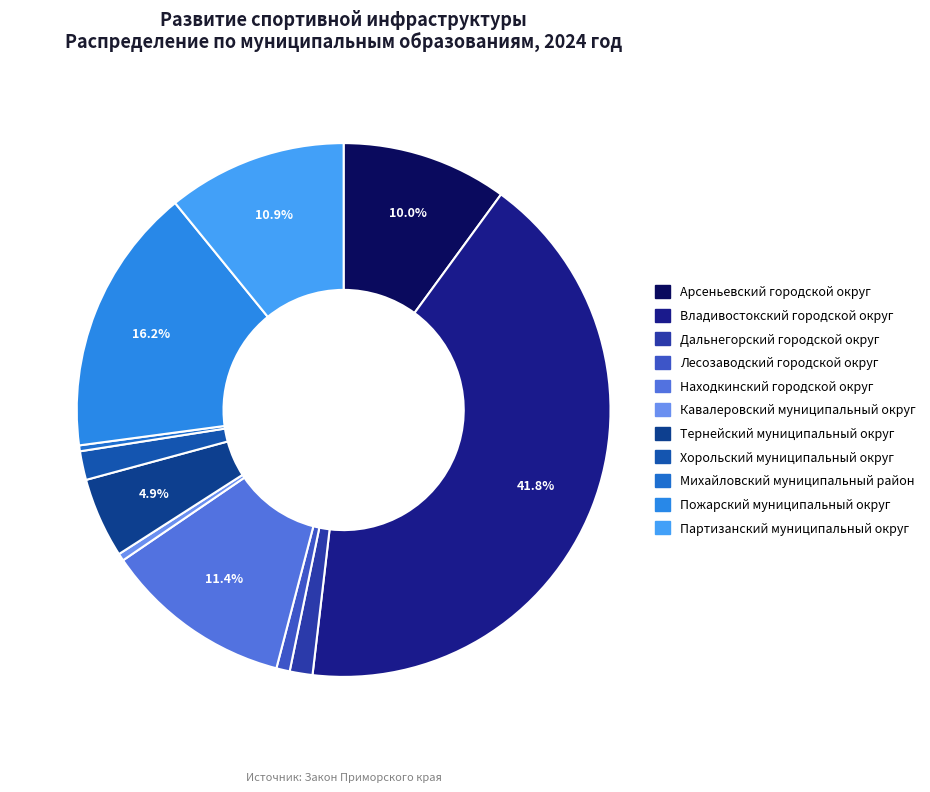

The Кавалеровский муниципальный округ slice represents 14% of the pie. True or false?

False